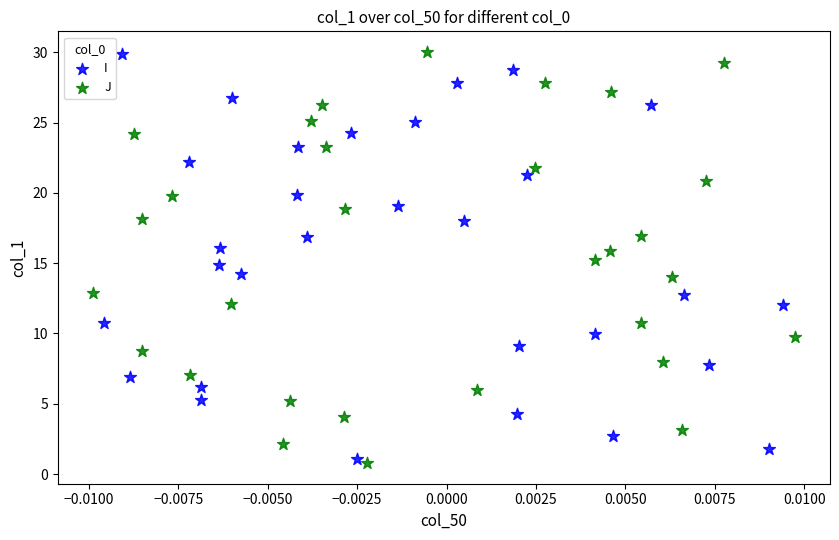

Which series has the widest spread of Y values?

J